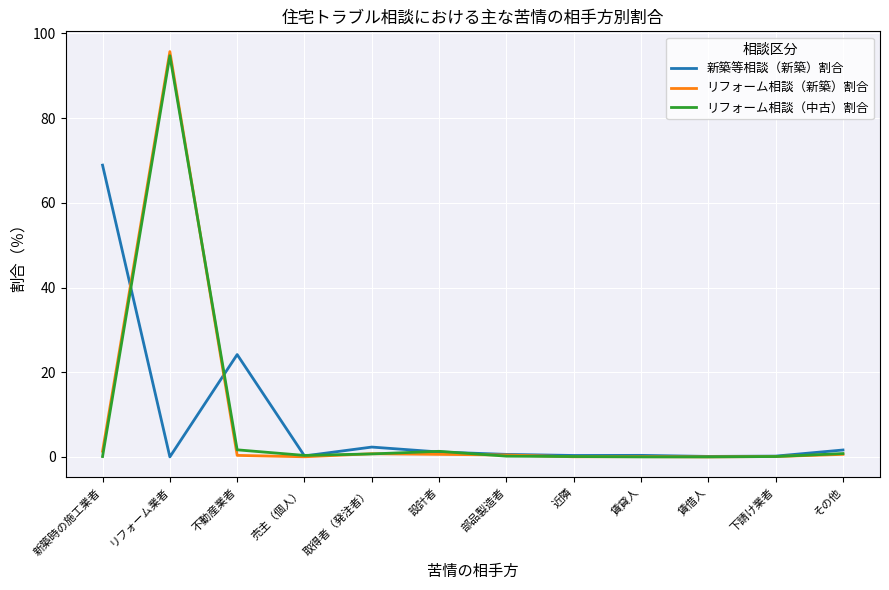

At which label does リフォーム相談（中古）割合 reach its peak?

リフォーム業者